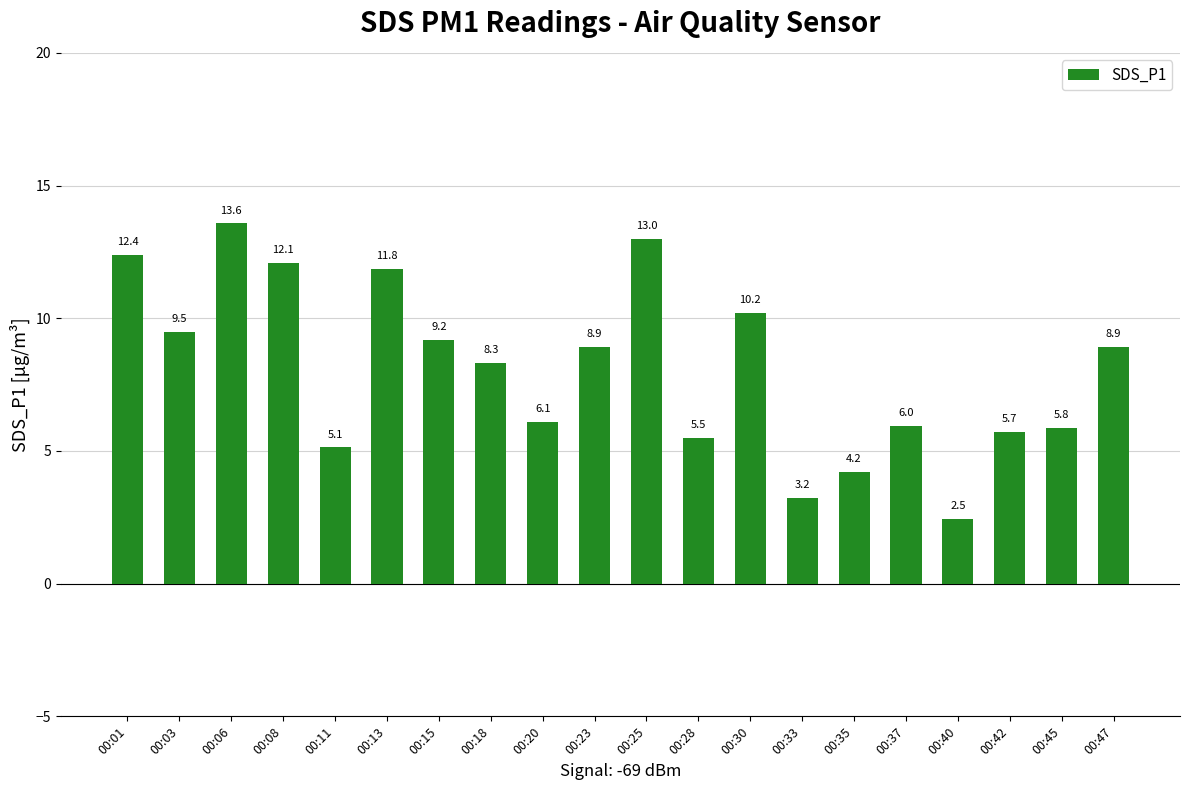

What is the average value?

8.1